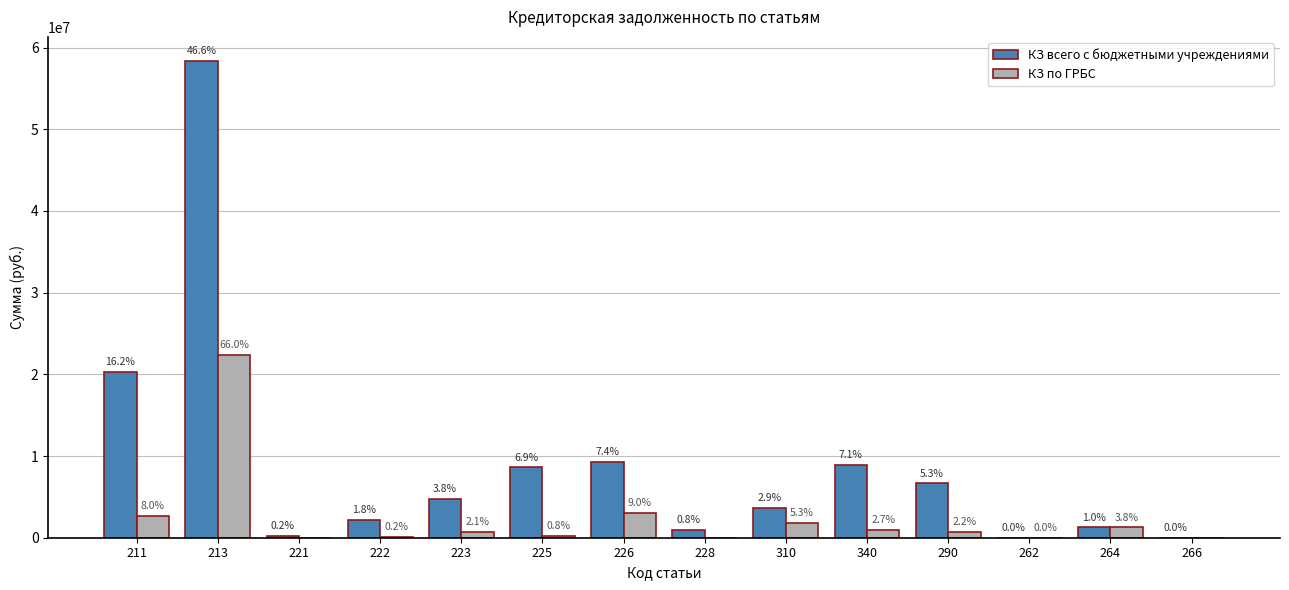

True or false: КЗ всего с бюджетными учреждениями has a value of 188274.3 at 221.

True